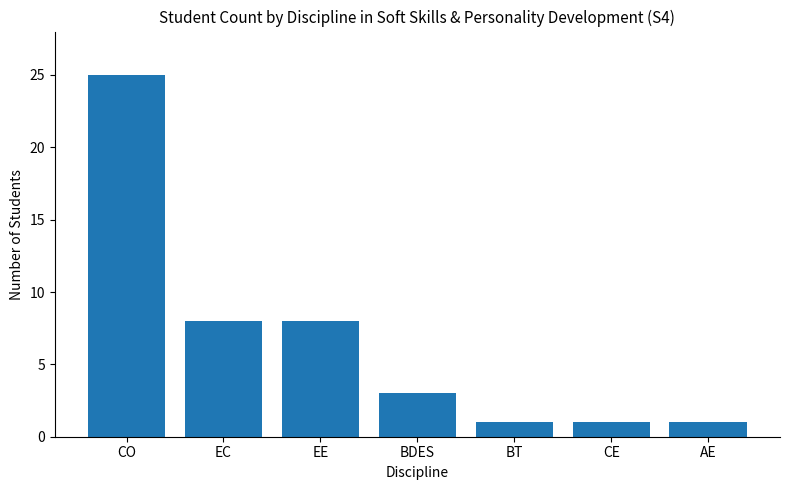

What is the label of the 5th bar from the right?

EE